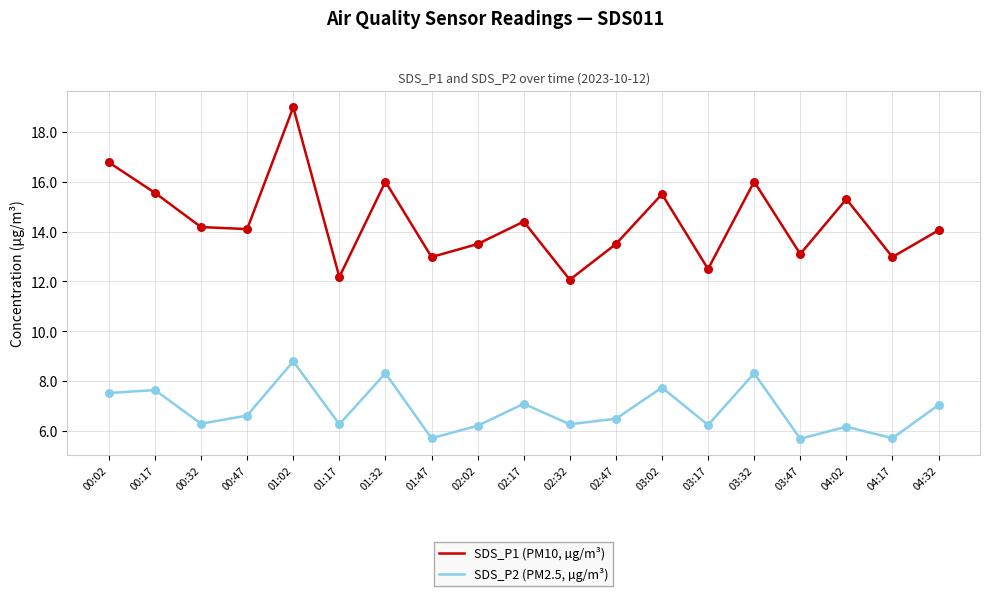

At which category is the sum across all series the highest?

01:02